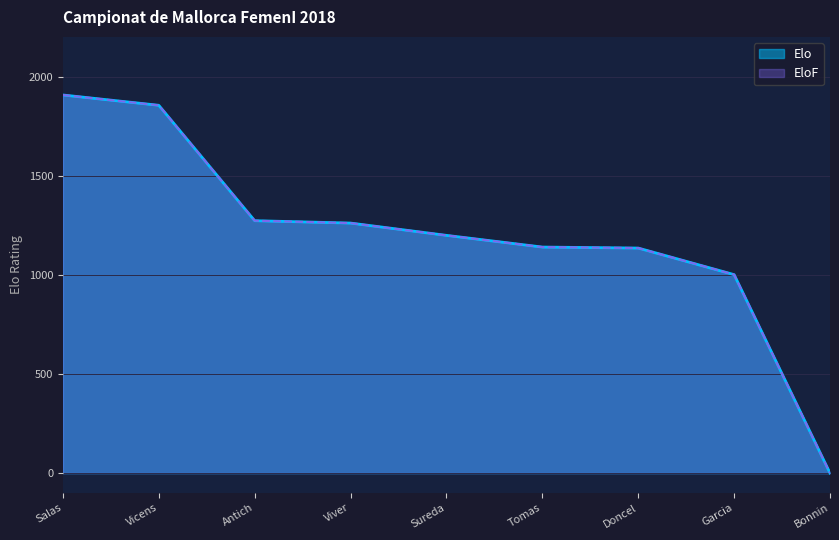

What is the sum of the Elo values at Tomas and Salas?

3047